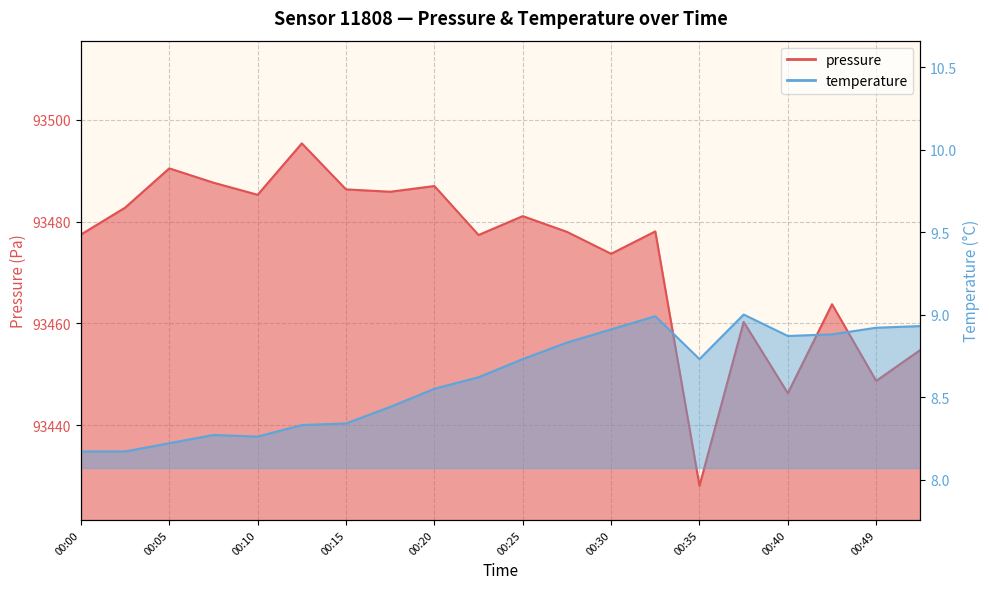

Which series has the largest range (max minus min)?

pressure